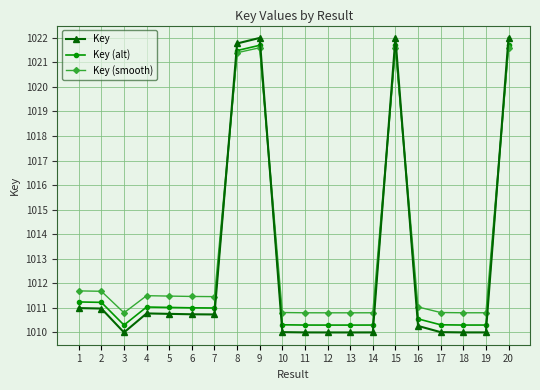

What is the greatest value displayed?

1022.0